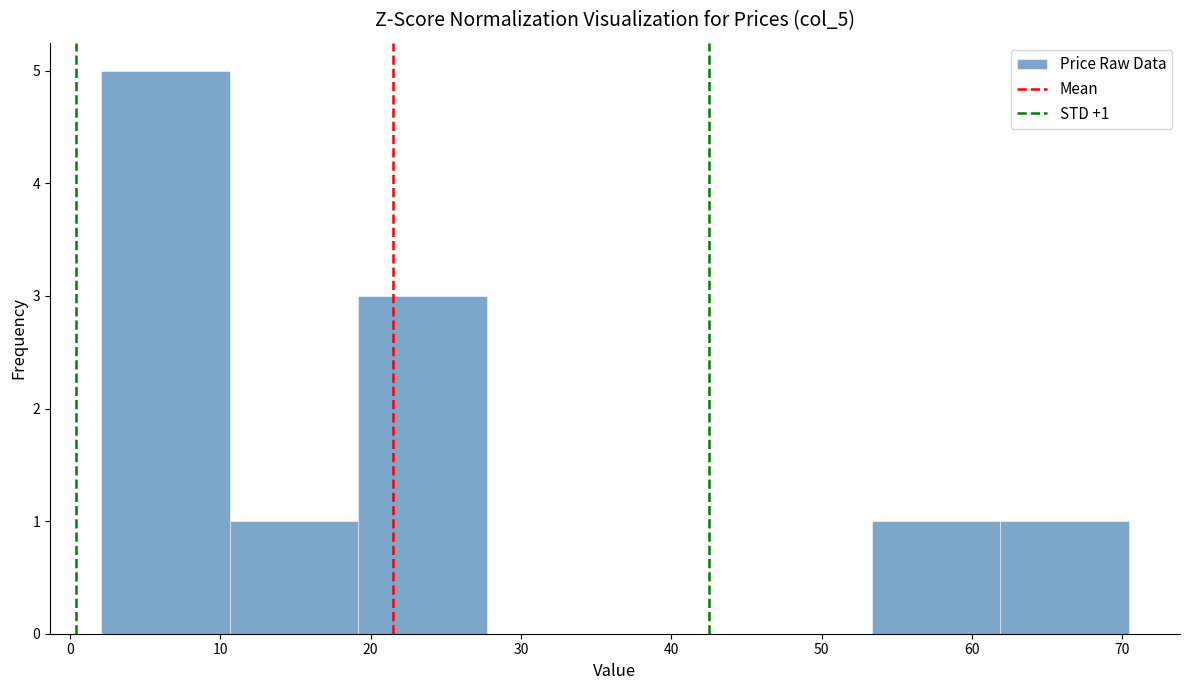

Over which range of the x-axis is the bar tallest?

2 to 11